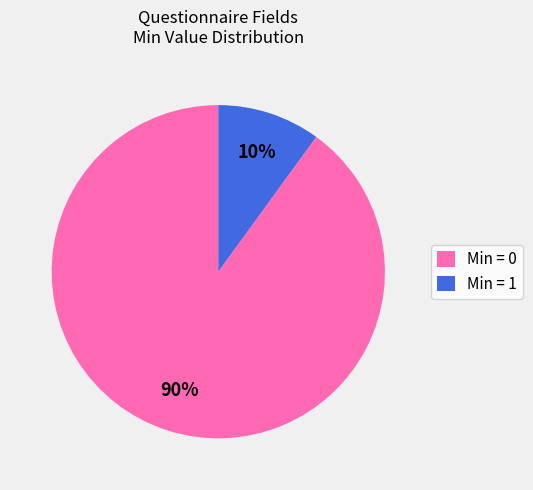

To the nearest percent, what is the average slice percentage?

50%